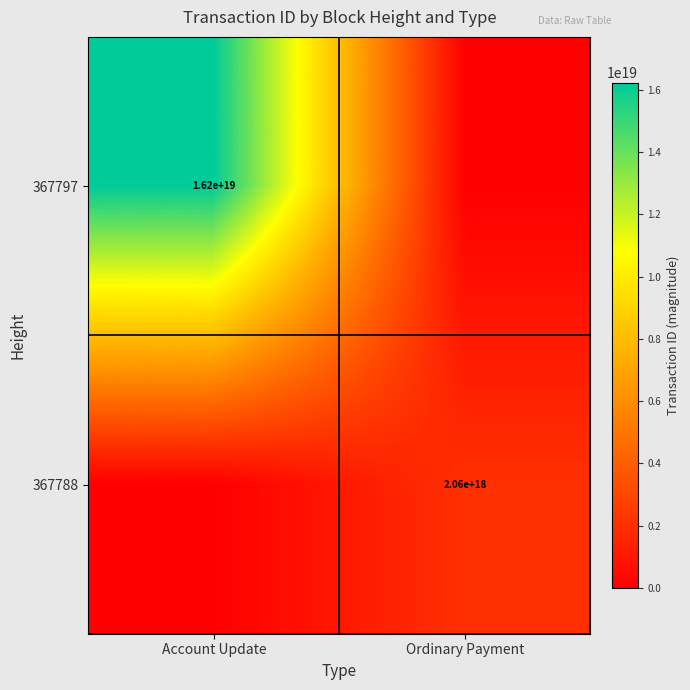

The value of 367788 at Ordinary Payment is 2060000000000000000. True or false?

True